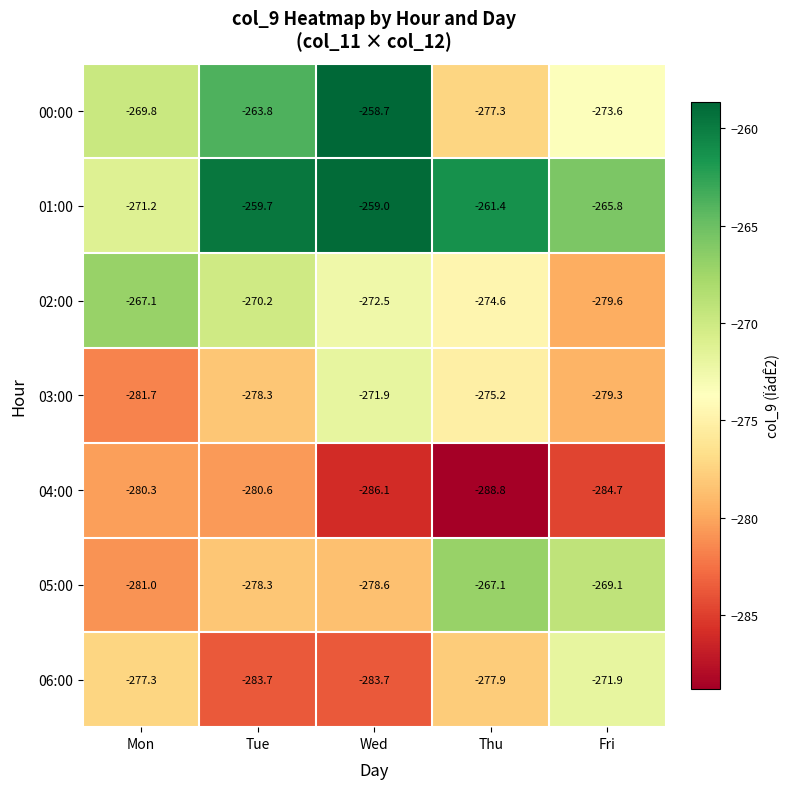

Which label corresponds to the smallest value in the chart?

Thu